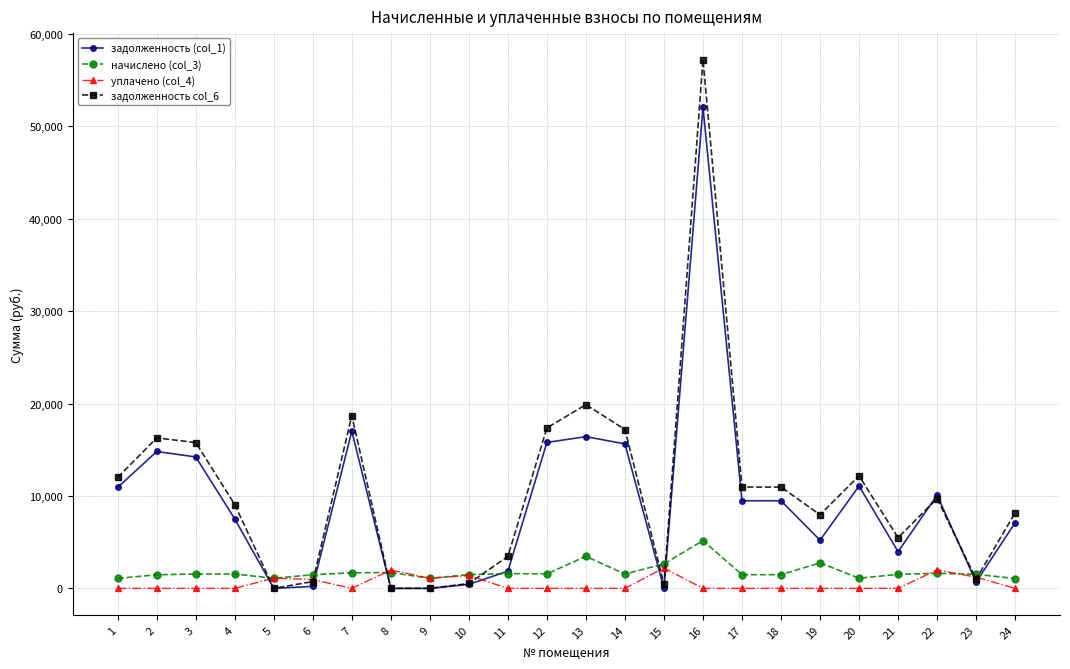

What is the sum of the задолженность (col_1) values at 14 and 21?

19606.8